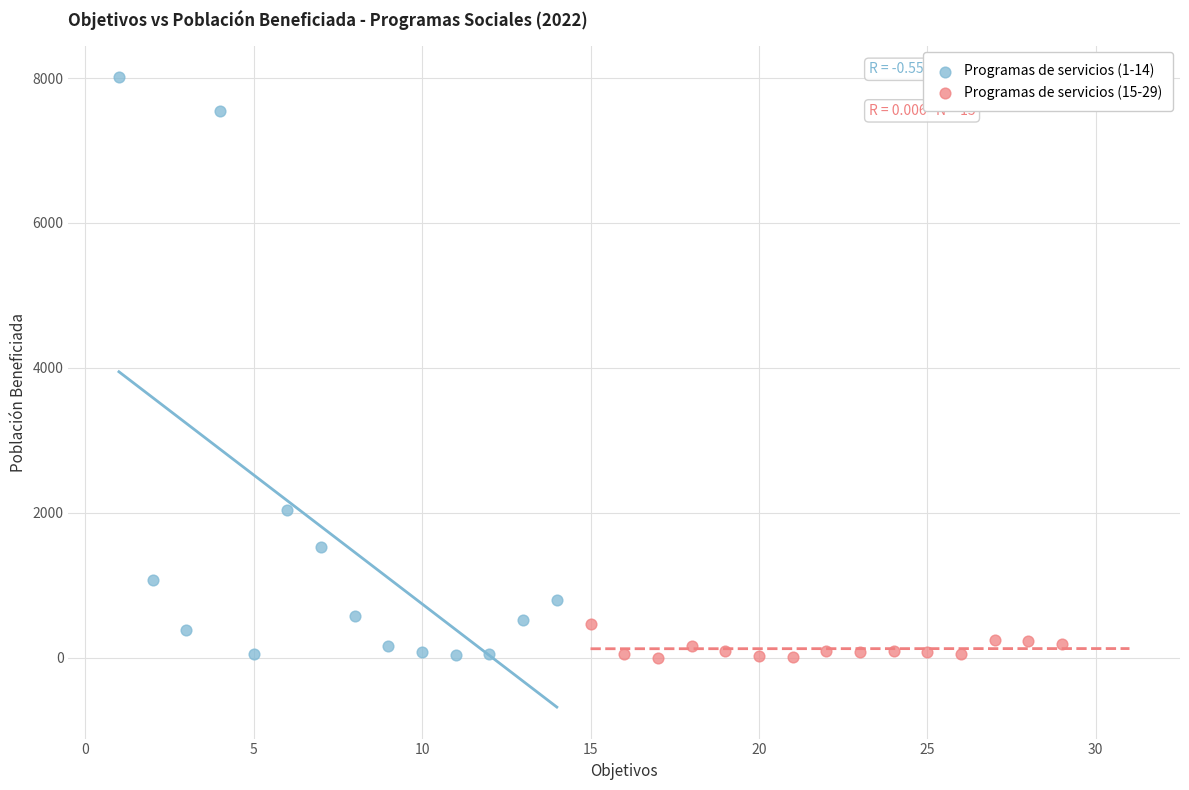

Which series has the widest spread of Y values?

Programas de servicios (1-14)